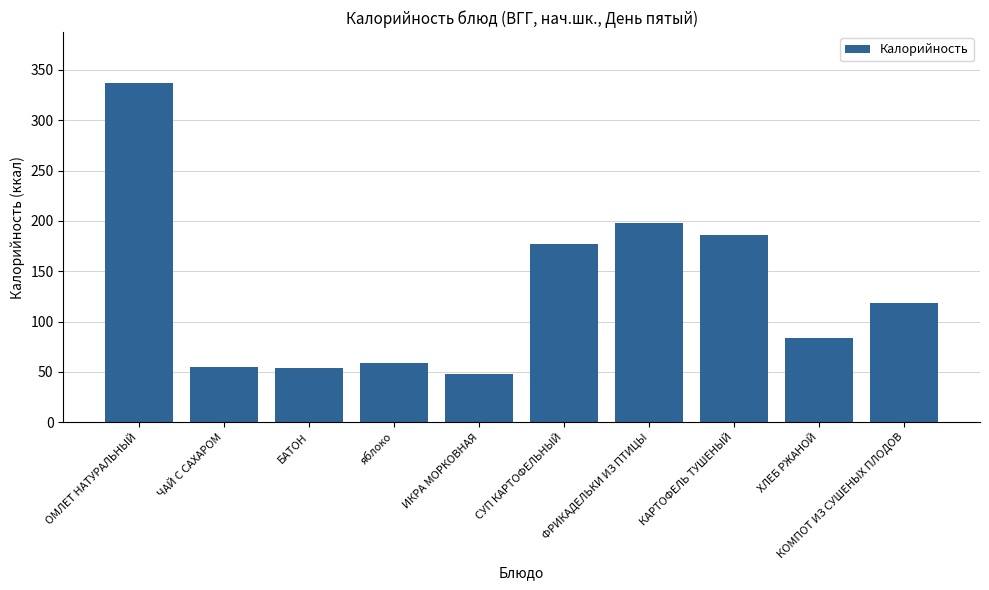

What is the difference between the maximum and second lowest values?

283.1